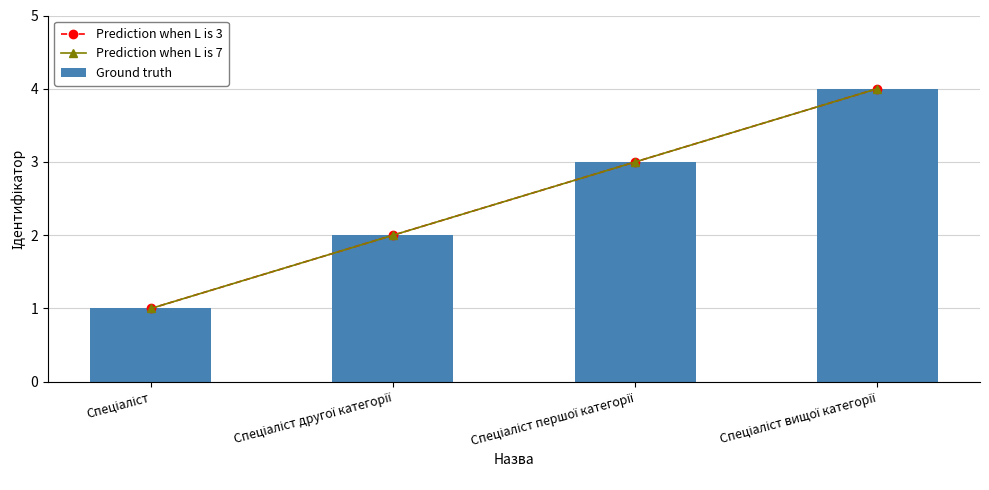

How many categories are shown in the chart?

4